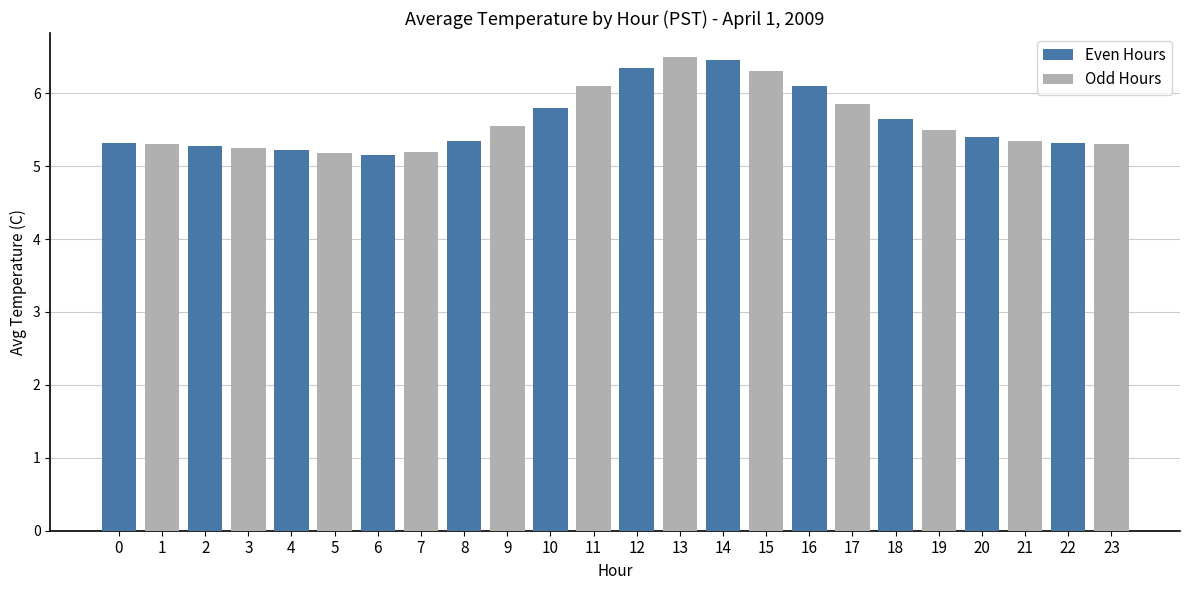

What is the greatest value displayed?

6.5